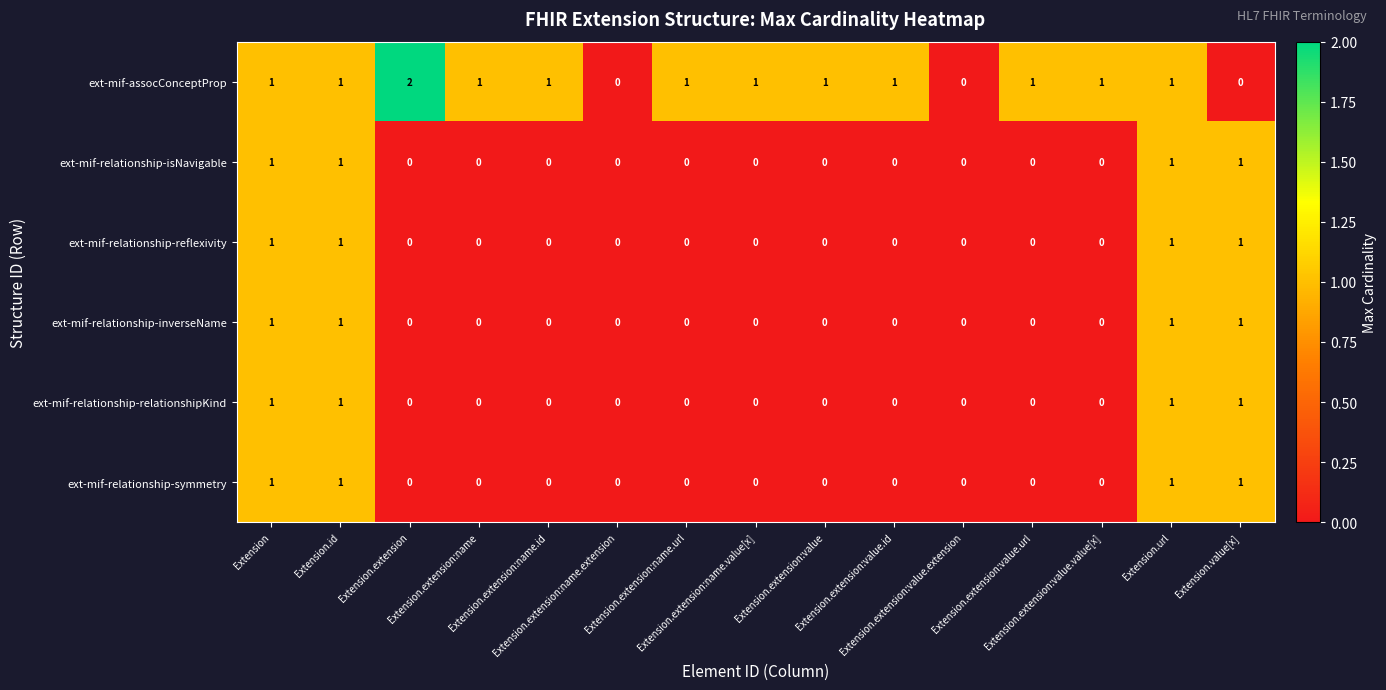

Which series has the largest total across all categories?

ext-mif-assocConceptProp